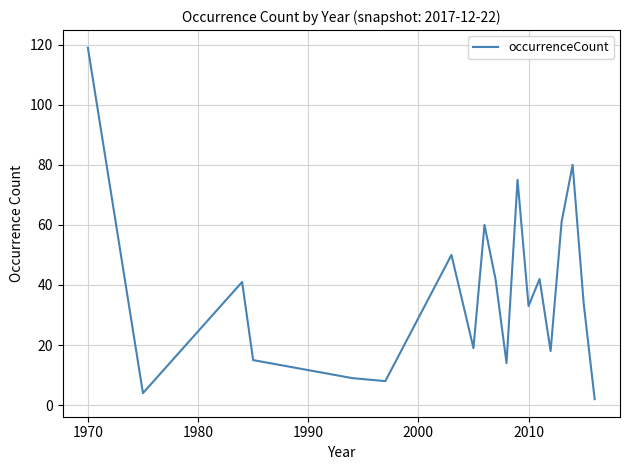

What is the maximum value shown in the chart?

119